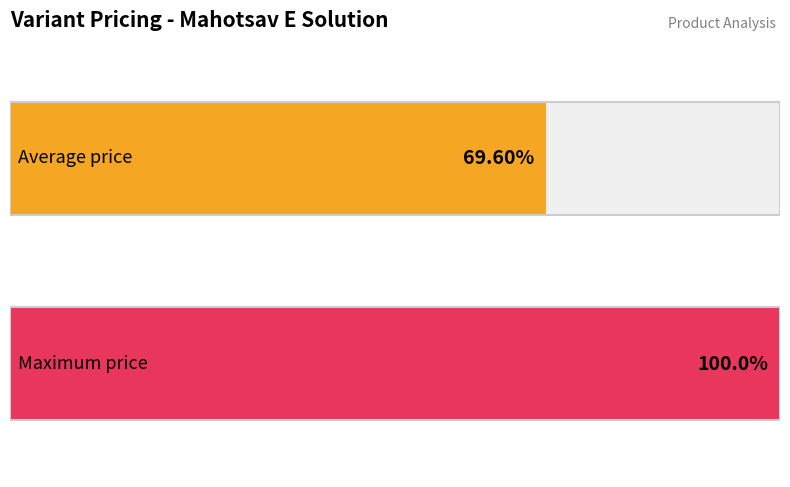

Does the chart contain any negative values?

No